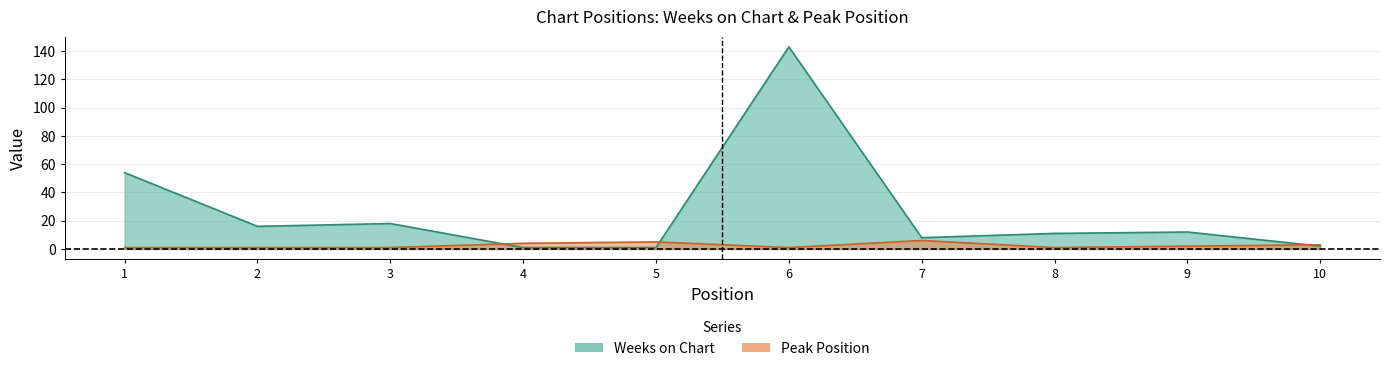

Which label corresponds to the largest value in the chart?

6